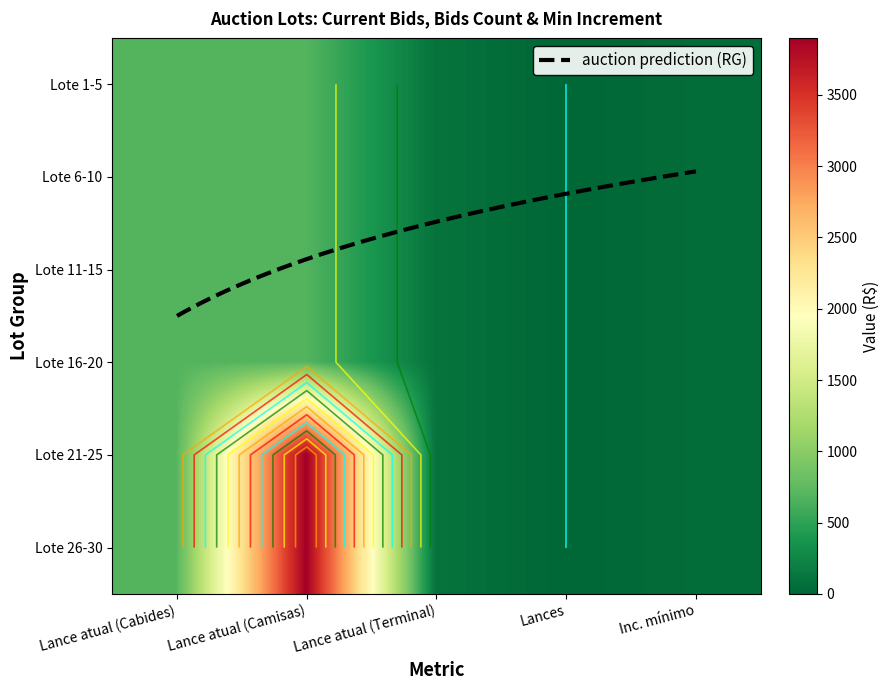

What is the total value across all series at 12?

740